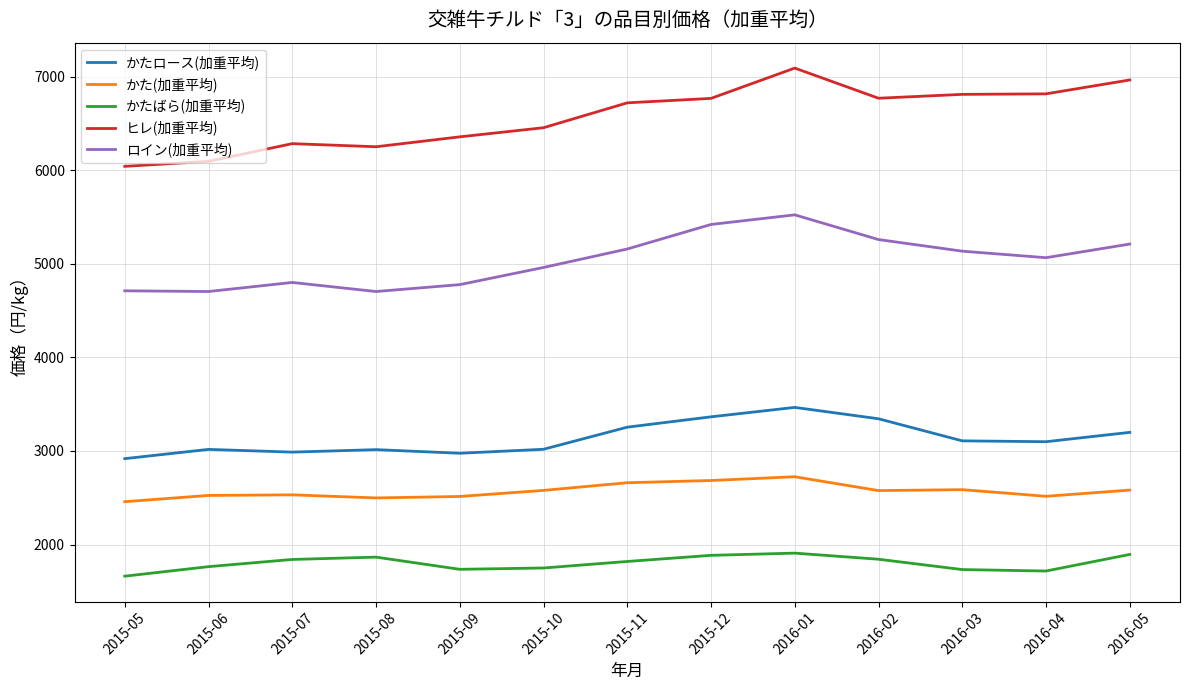

Which series changed the most between 2015-08 and 2016-02?

ロイン(加重平均)